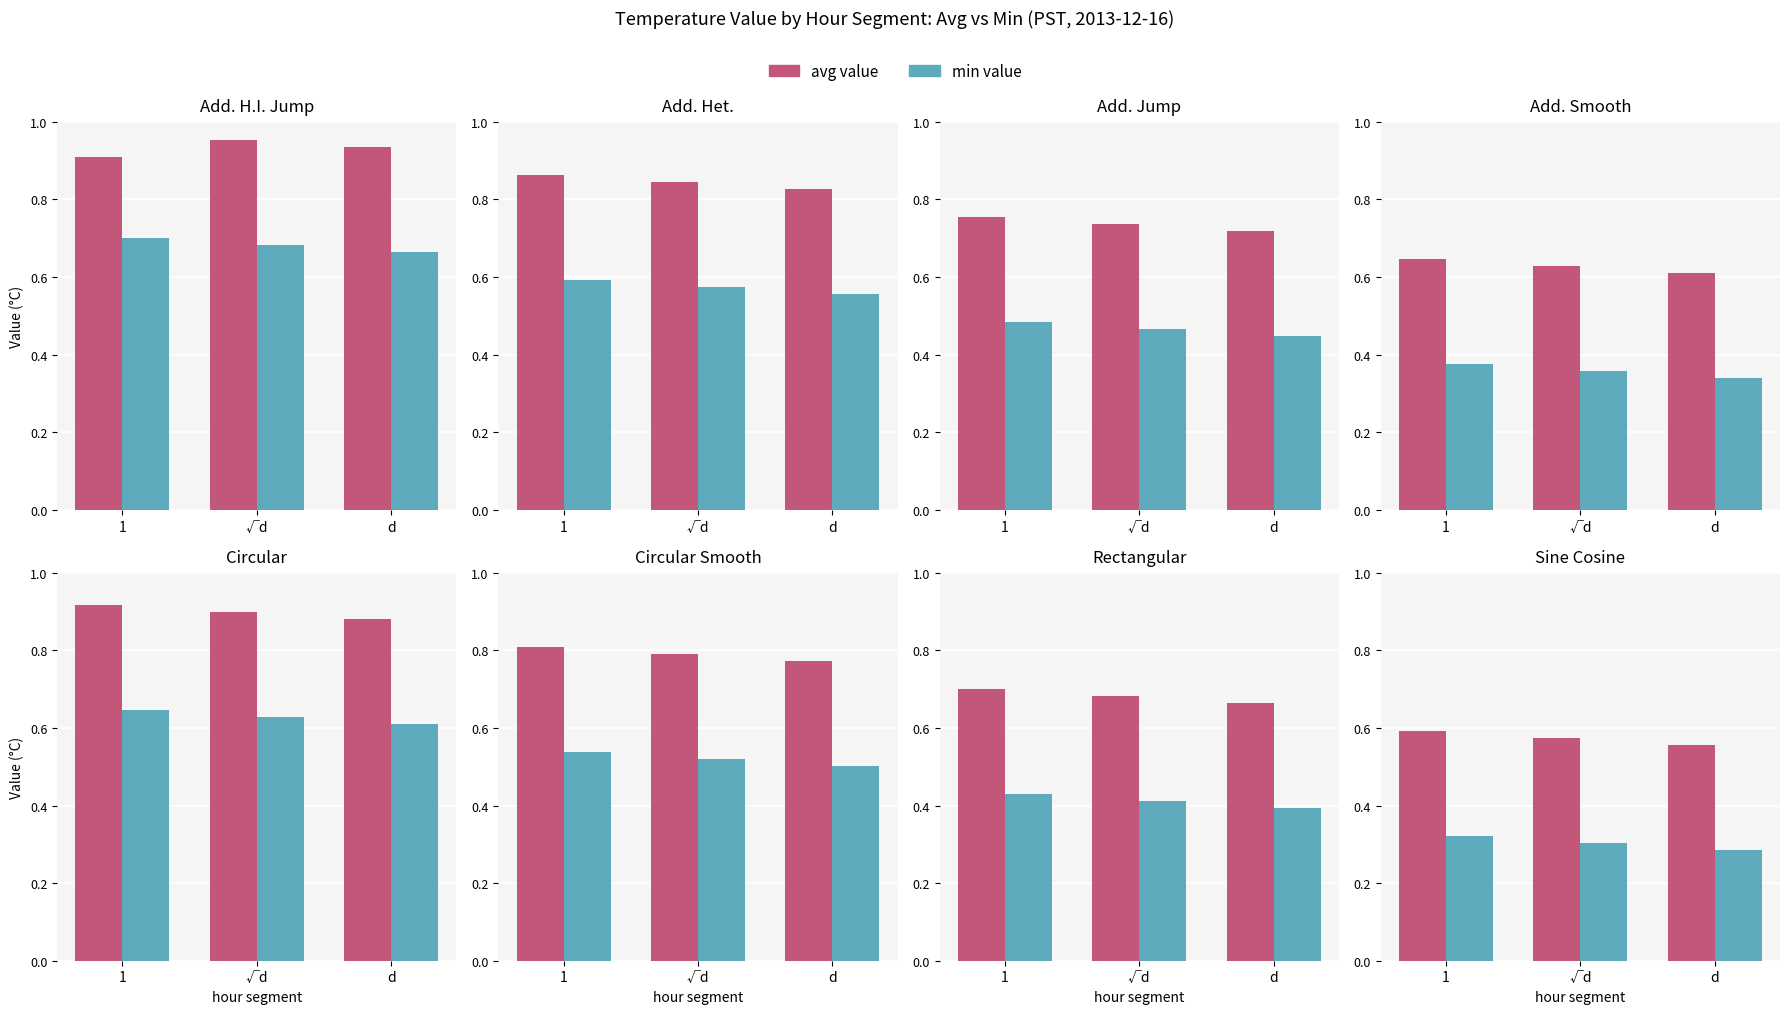

Which label corresponds to the smallest value in the chart?

d